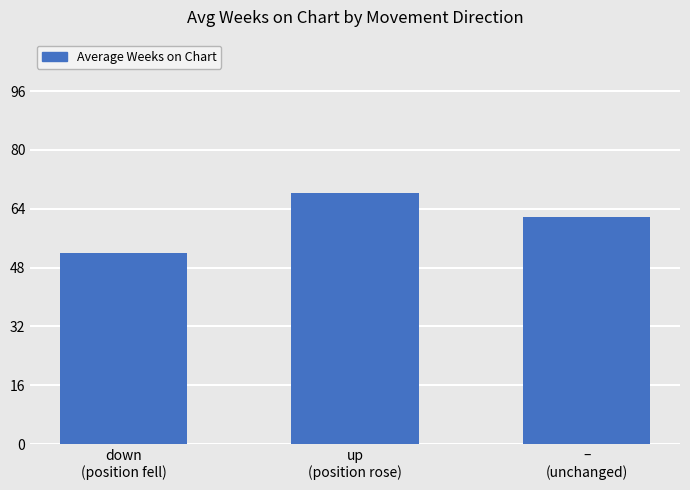

What is the label of the 1st bar from the left?

down
(position fell)